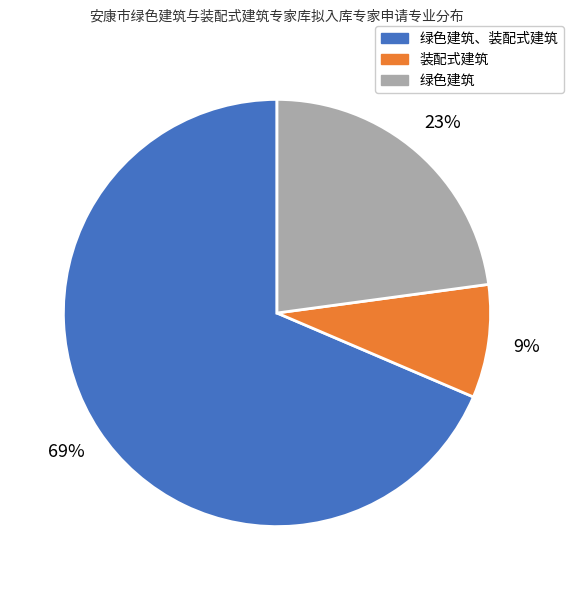

To the nearest percent, what percentage of the pie is 装配式建筑?

9%